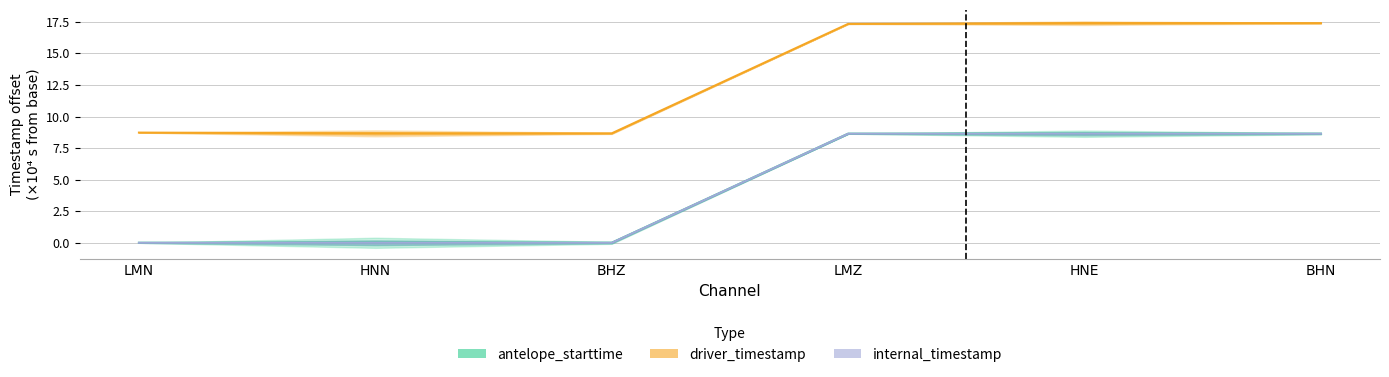

What is the value of the antelope_starttime point at the 5th from the left?

8.6